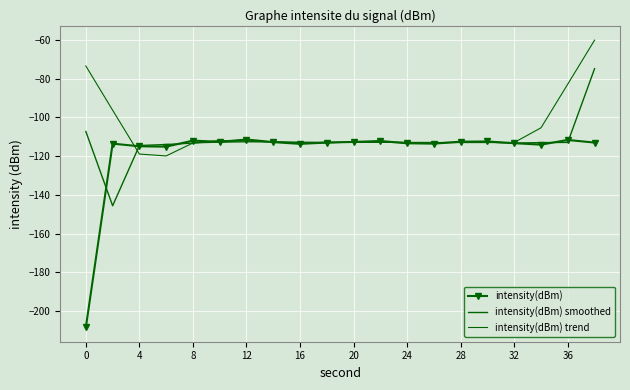

Reading left to right, what are all the values shown in this chart?

intensity(dBm): -208.4	-113.6	-114.9	-115.1	-112.0	-112.7	-111.5	-112.8	-113.7	-113.0	-112.7	-112.2	-113.4	-113.6	-112.6	-112.5	-113.4	-114.1	-111.7	-113.0
intensity(dBm) smoothed: -107.3	-145.6	-114.6	-114.0	-113.3	-112.0	-112.3	-112.7	-113.2	-113.1	-112.7	-112.8	-113.1	-113.2	-112.9	-112.8	-113.3	-113.0	-112.9	-74.9
intensity(dBm) trend: -73.5	-96.3	-119.0	-119.9	-113.2	-112.9	-112.7	-112.7	-112.8	-112.9	-113.0	-113.0	-112.9	-112.9	-113.0	-113.0	-113.0	-105.4	-82.8	-60.2